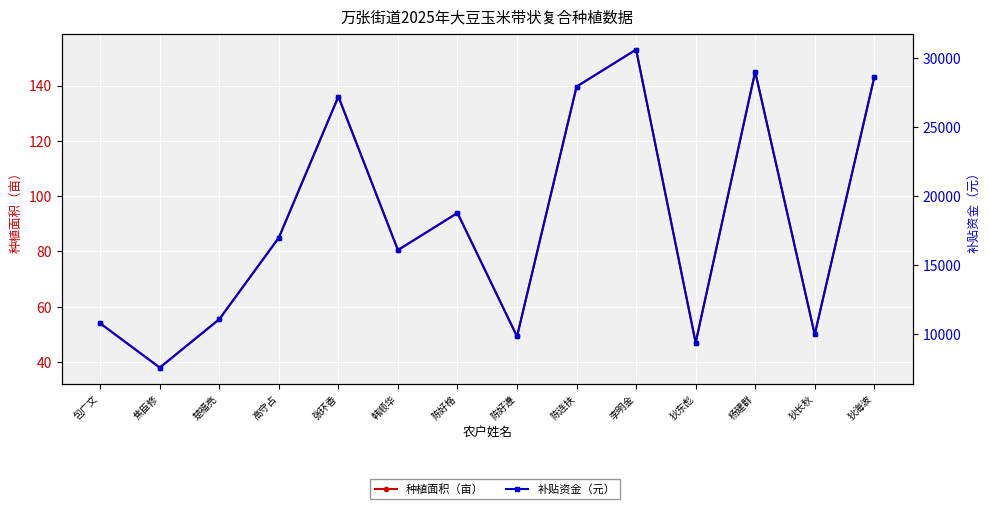

What is the maximum value shown in the chart?

30600.0